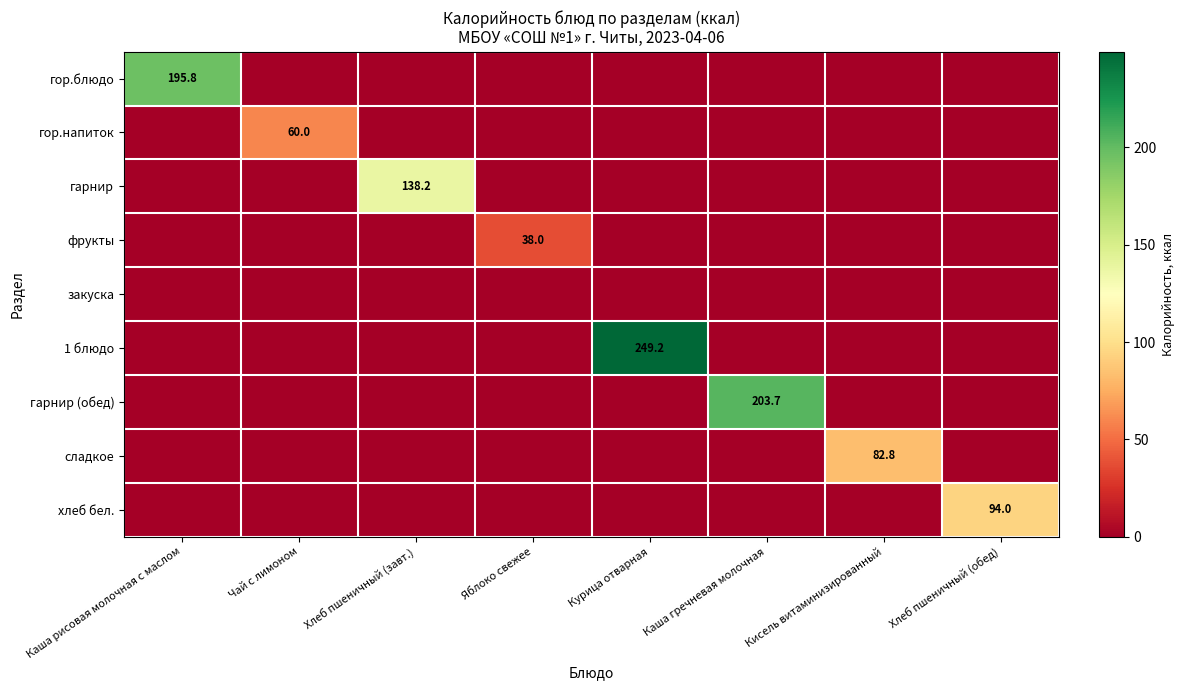

At which label is хлеб бел. closest to 47?

Каша рисовая молочная с маслом